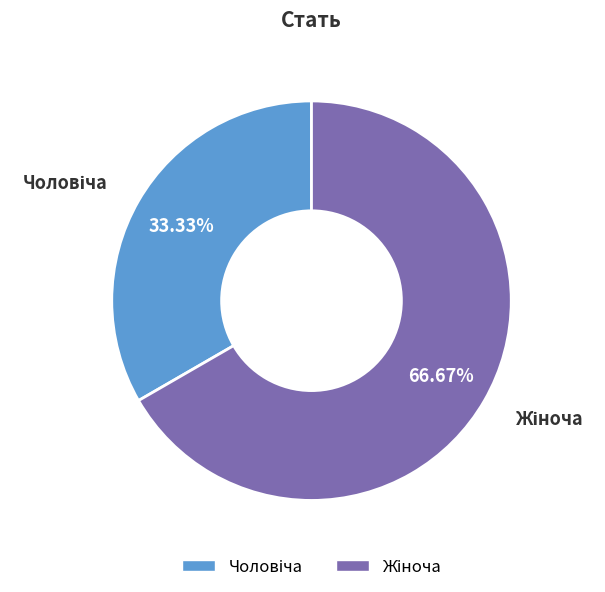

Does any single category account for the majority?

Yes